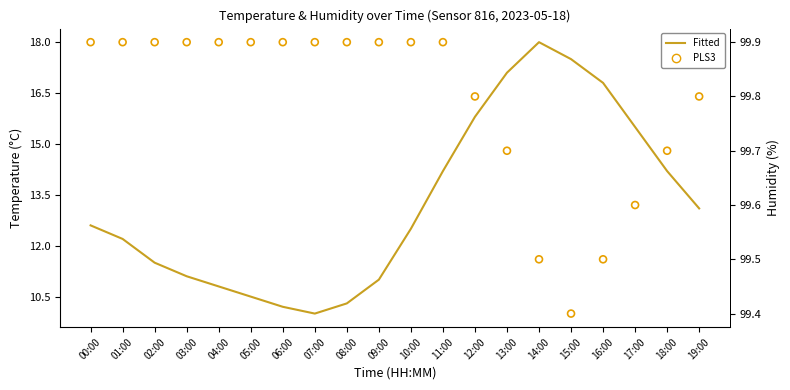

What is the total value across all series at 11:00?

114.1